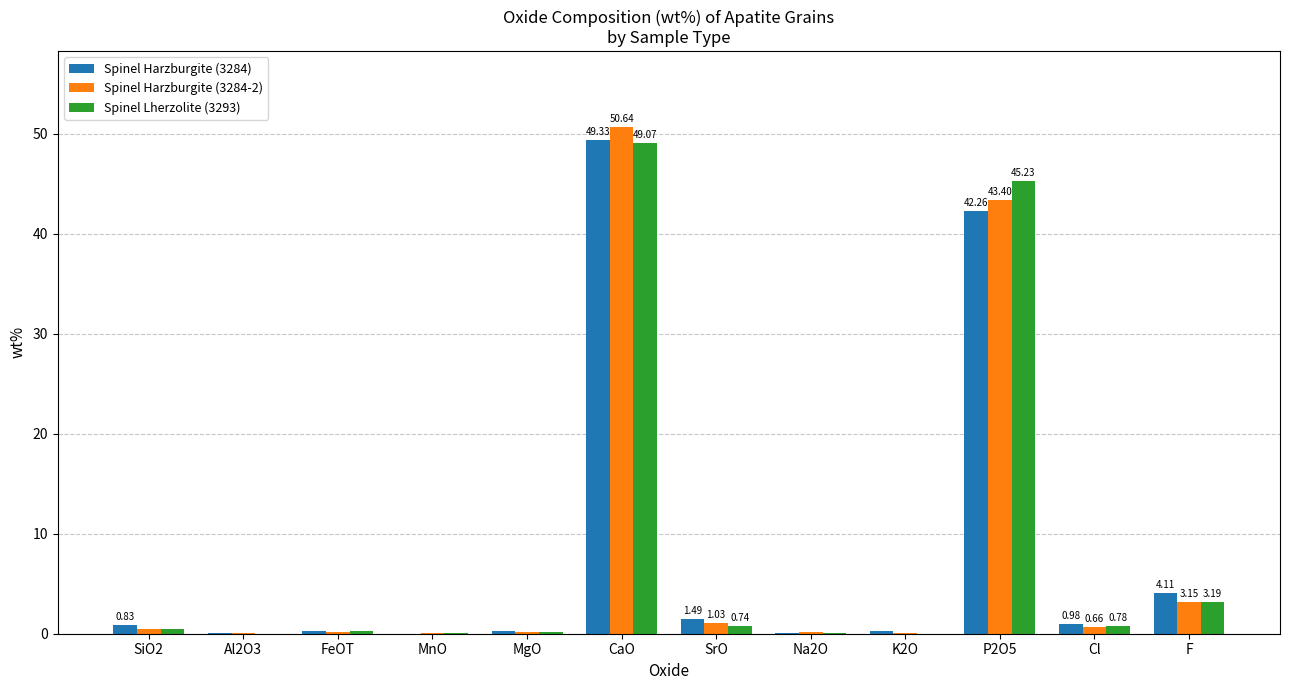

Which label corresponds to the largest value in the chart?

CaO